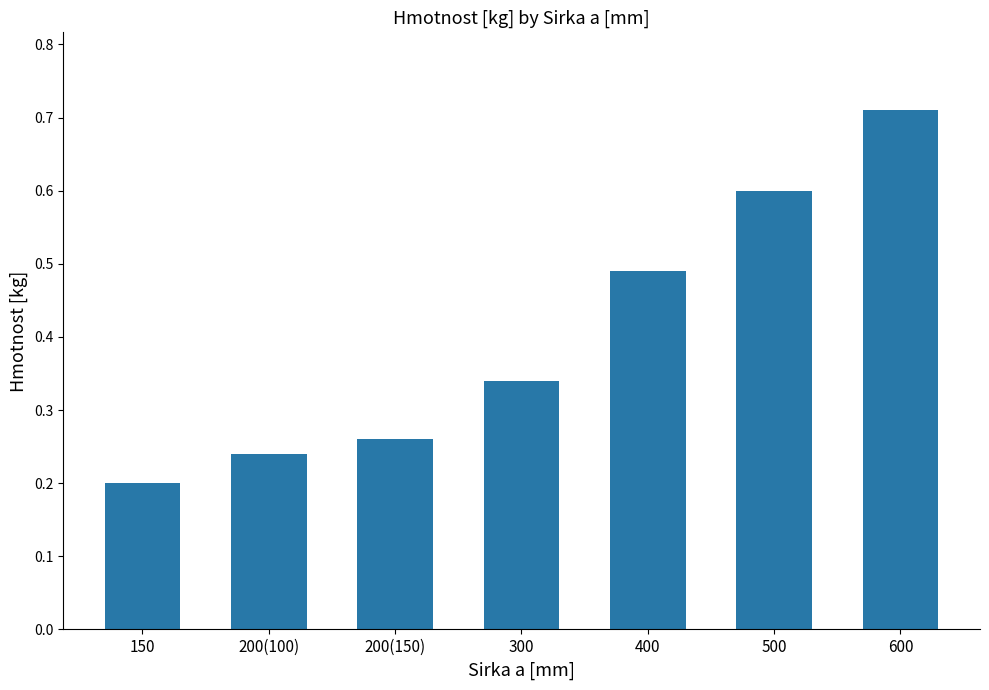

Which label corresponds to the largest value in the chart?

600